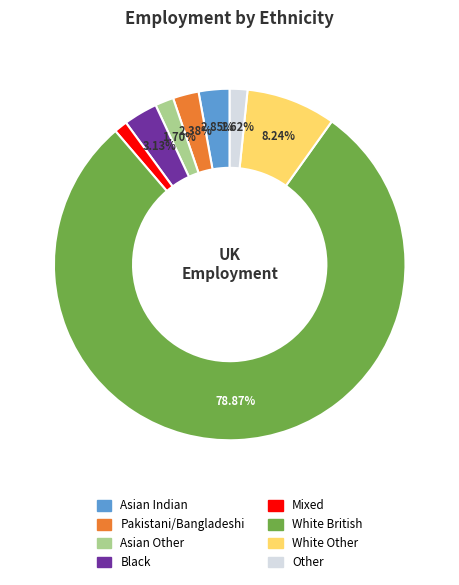

Is it true that Other is 15% of the pie?

False